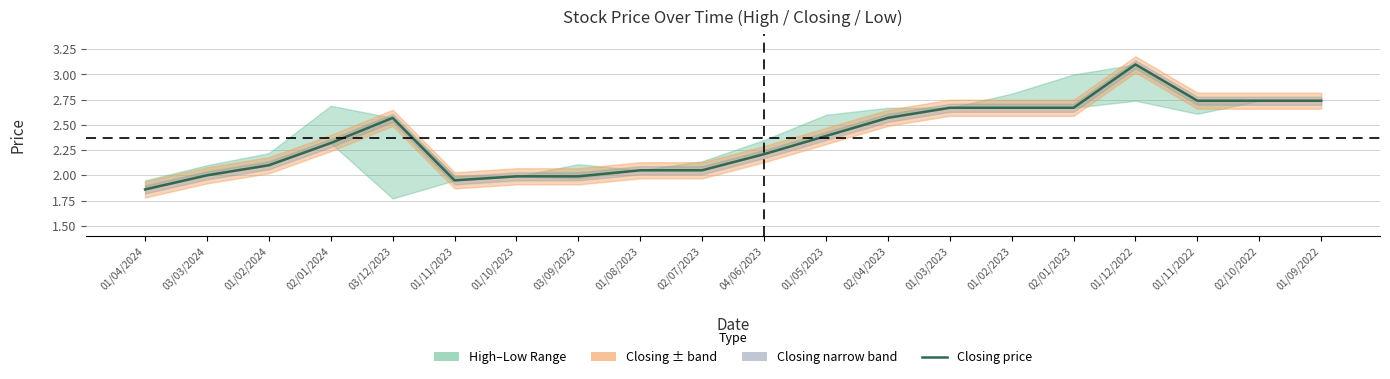

How many lines are shown in the chart?

1